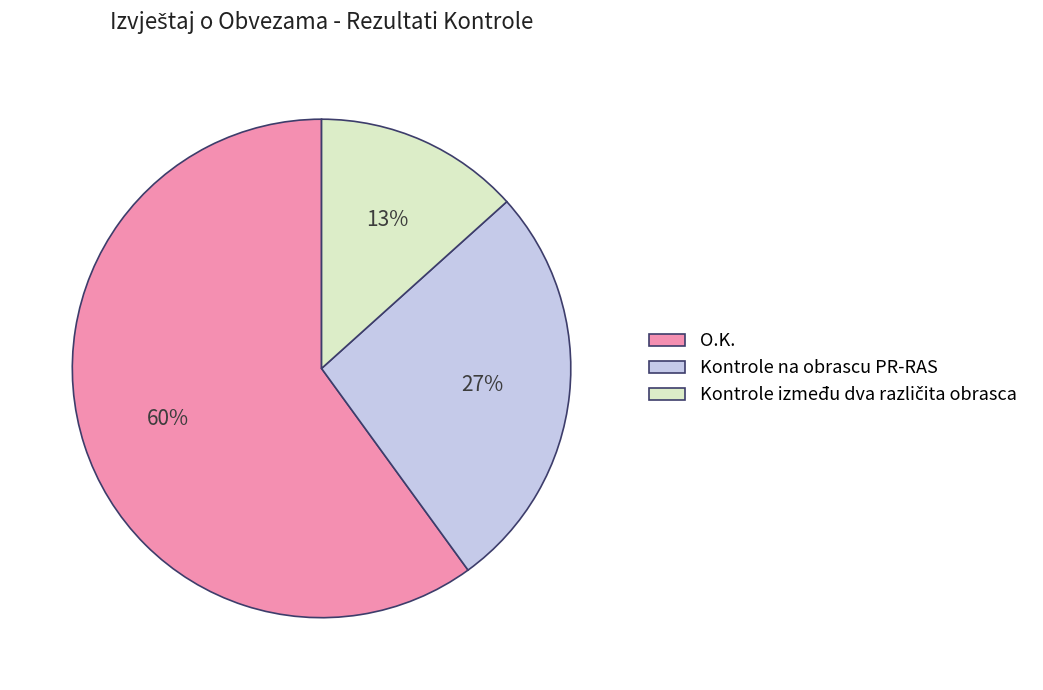

To the nearest percent, what portion does Kontrole na obrascu PR-RAS represent?

27%